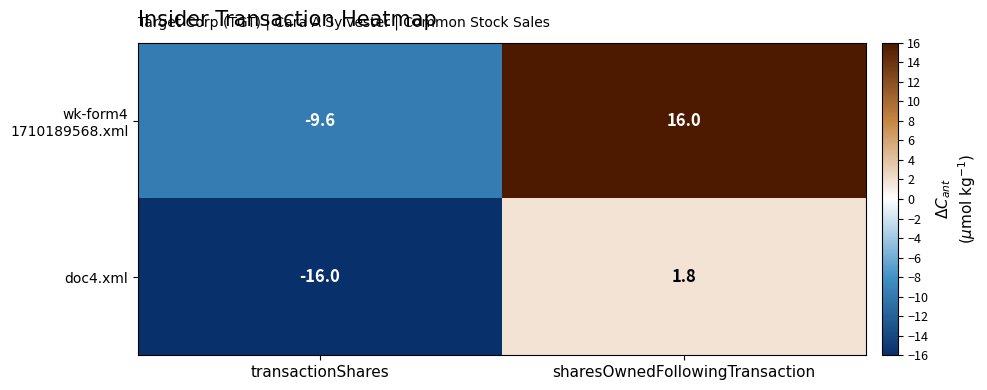

What is the spread (max minus min) of values at transactionShares?

6.4